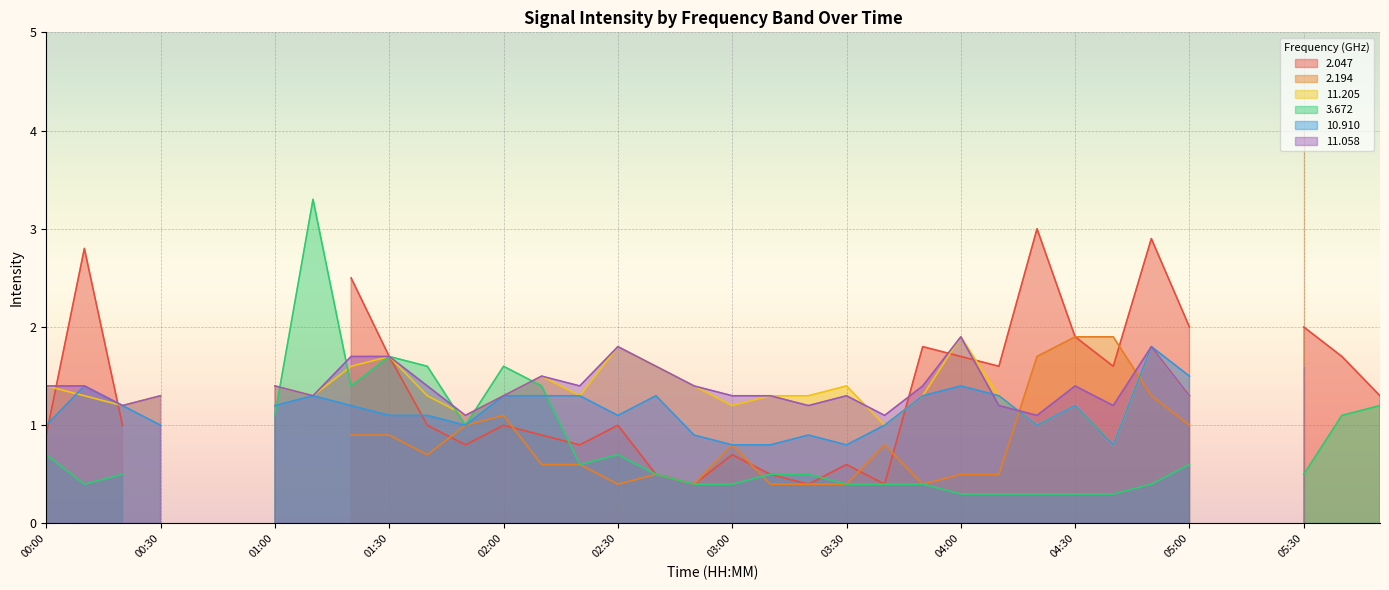

Reading left to right, transcribe all the data shown in this chart.

  2.047: 0.9	2.8	1.0	0.0	0.0	0.0	0.0	0.0	2.5	1.7	1.0	0.8	1.0	0.9	0.8	1.0	0.5	0.4	0.7	0.5	0.4	0.6	0.4	1.8	1.7	1.6	3.0	1.9	1.6	2.9	2.0	0.0	0.0	2.0	1.7	1.3
  2.194: 0.8	0.0	0.0	0.0	0.0	0.0	0.0	0.0	0.9	0.9	0.7	1.0	1.1	0.6	0.6	0.4	0.5	0.4	0.8	0.4	0.4	0.4	0.8	0.4	0.5	0.5	1.7	1.9	1.9	1.3	1.0	0.0	0.0	4.0	0.0	0.0
 11.205: 1.4	1.3	1.2	1.3	0.0	0.0	1.4	1.3	1.6	1.7	1.3	1.1	1.3	1.5	1.3	1.8	1.6	1.4	1.2	1.3	1.3	1.4	1.0	1.3	1.9	1.3	1.0	1.2	0.8	1.8	1.3	0.0	0.0	0.0	0.0	0.0
  3.672: 0.7	0.4	0.5	0.0	0.0	0.0	1.1	3.3	1.4	1.7	1.6	1.0	1.6	1.4	0.6	0.7	0.5	0.4	0.4	0.5	0.5	0.4	0.4	0.4	0.3	0.3	0.3	0.3	0.3	0.4	0.6	0.0	0.0	0.5	1.1	1.2
 10.910: 1.0	1.4	1.2	1.0	0.0	0.0	1.2	1.3	1.2	1.1	1.1	1.0	1.3	1.3	1.3	1.1	1.3	0.9	0.8	0.8	0.9	0.8	1.0	1.3	1.4	1.3	1.0	1.2	0.8	1.8	1.5	0.0	0.0	0.0	0.0	0.0
 11.058: 1.4	1.4	1.2	1.3	0.0	0.0	1.4	1.3	1.7	1.7	1.4	1.1	1.3	1.5	1.4	1.8	1.6	1.4	1.3	1.3	1.2	1.3	1.1	1.4	1.9	1.2	1.1	1.4	1.2	1.8	1.3	0.0	0.0	1.6	0.0	0.0